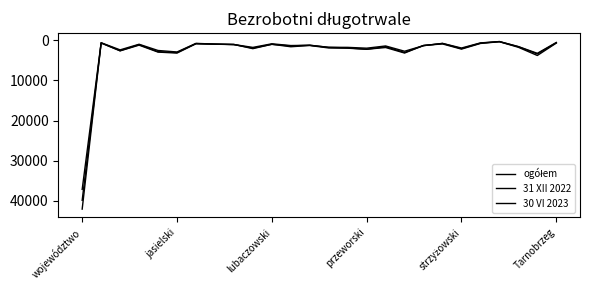

At which category is the sum across all series the highest?

województwo